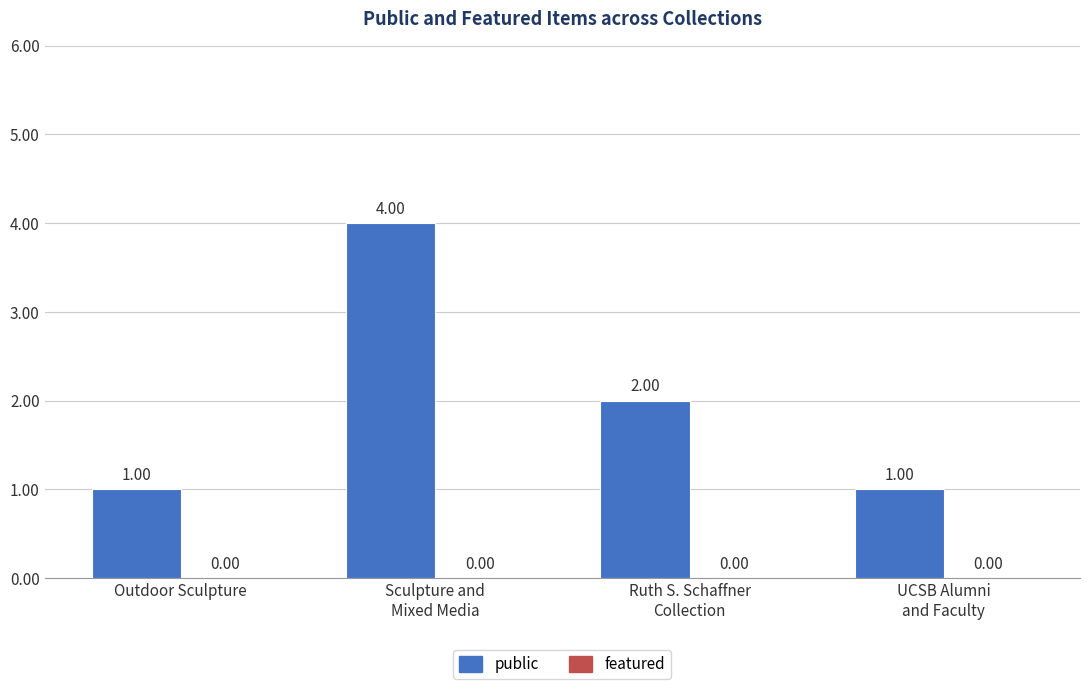

What is the sum of all values?

8